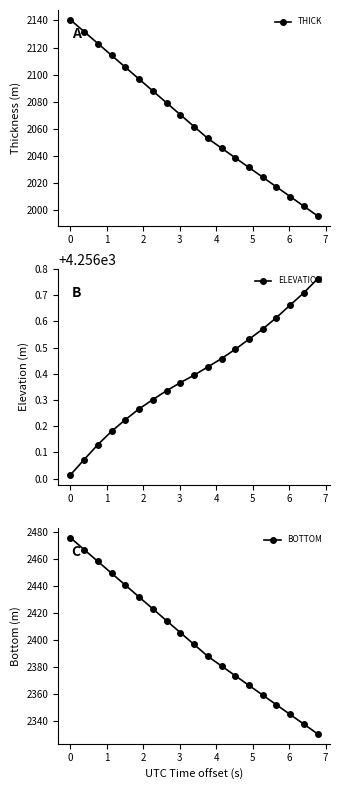

True or false: ELEVATION and BOTTOM intersect in this chart.

False